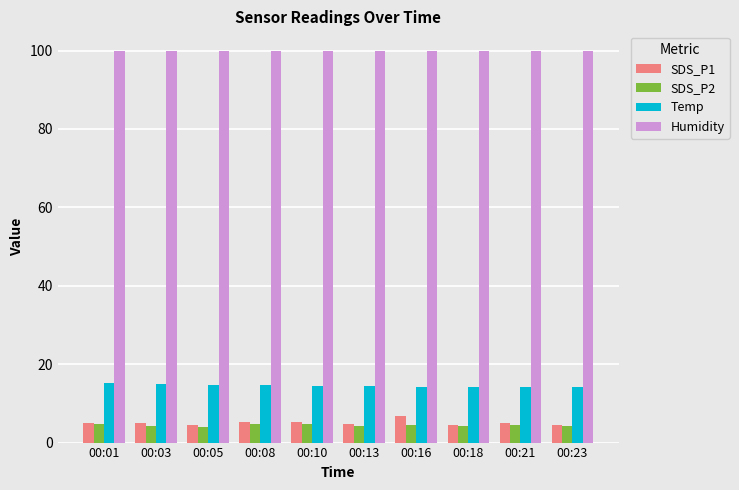

Which series has the largest range (max minus min)?

SDS_P1